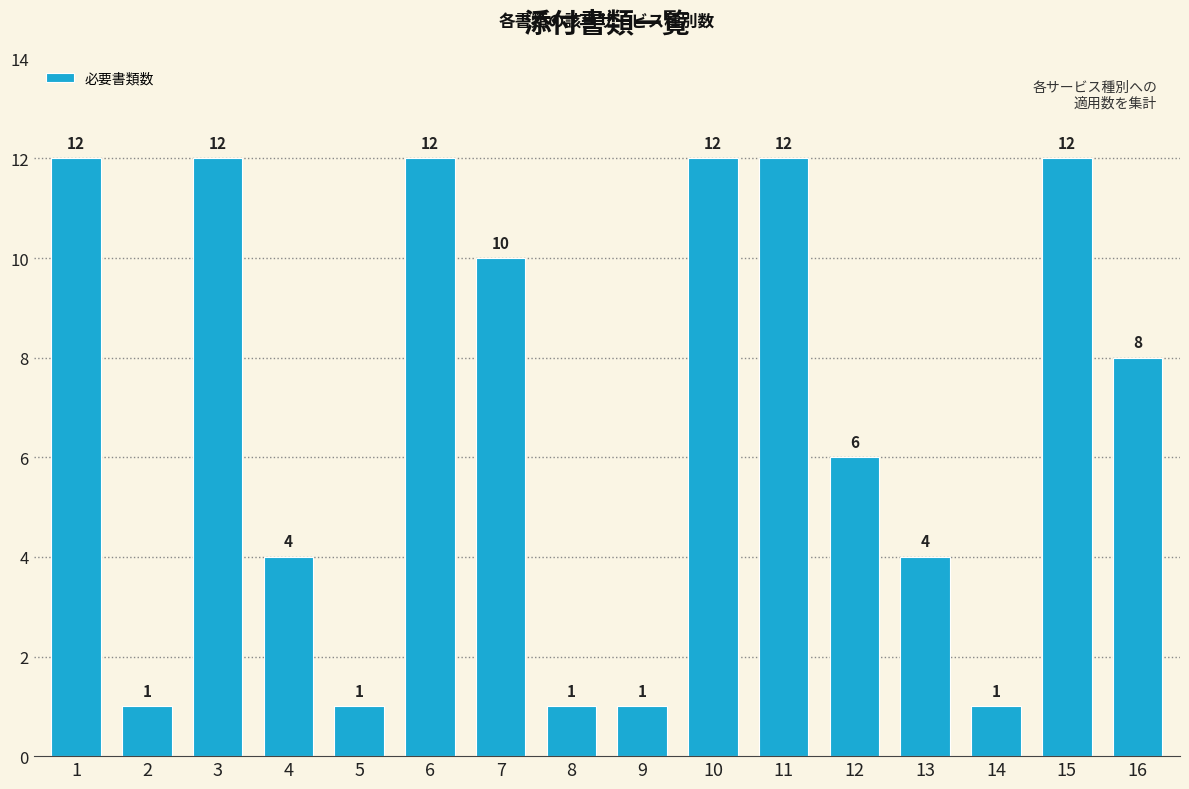

What is the difference between the maximum and minimum values?

11